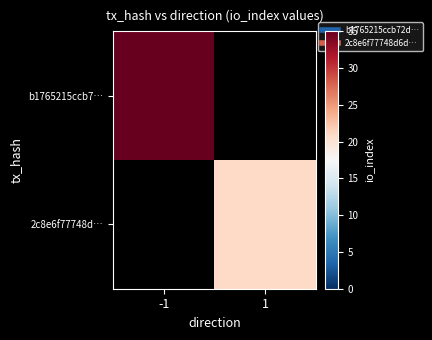

Is it true that b1765215ccb7… equals 52.7 at -1?

False